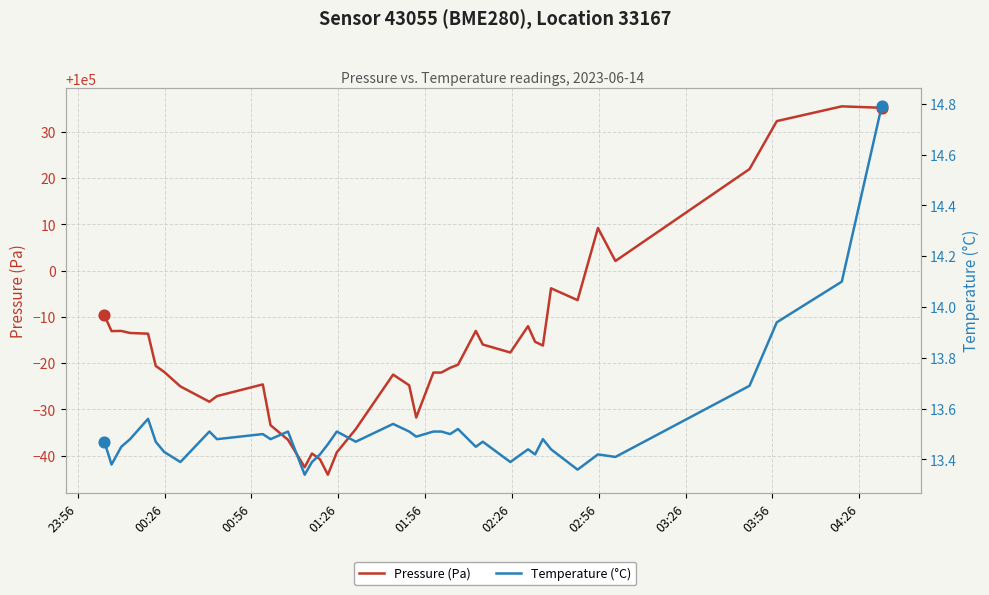

At how many categories does at least one series exceed 12688?

40